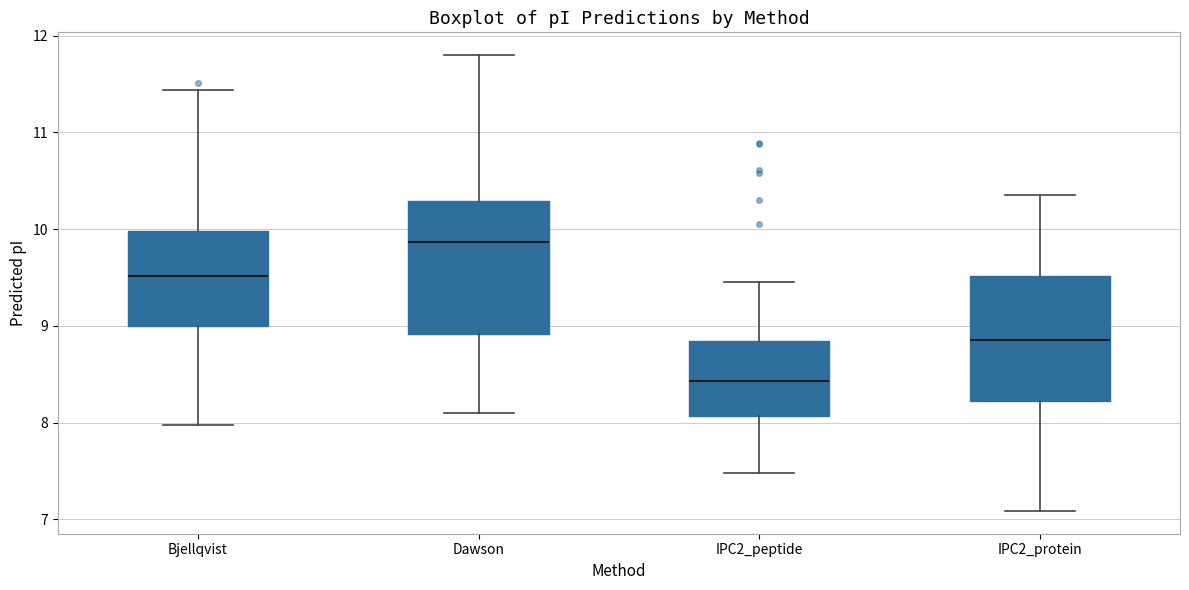

Where does the lower whisker of the box for IPC2_protein end on the y-axis? The values are not printed on the chart, so give them approximately, as read against the axis.

7.1